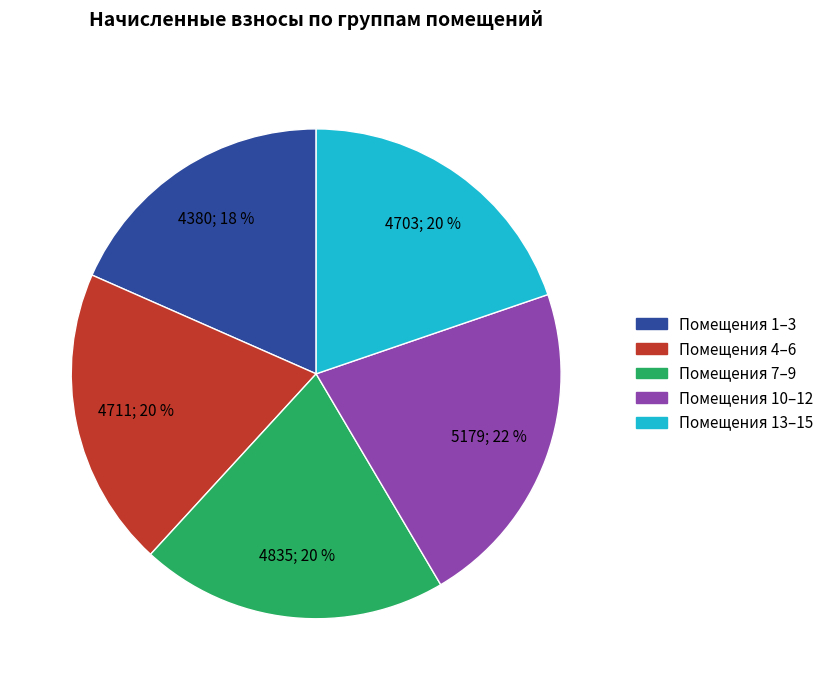

Does Помещения 1–3 represent more than half of the total?

No